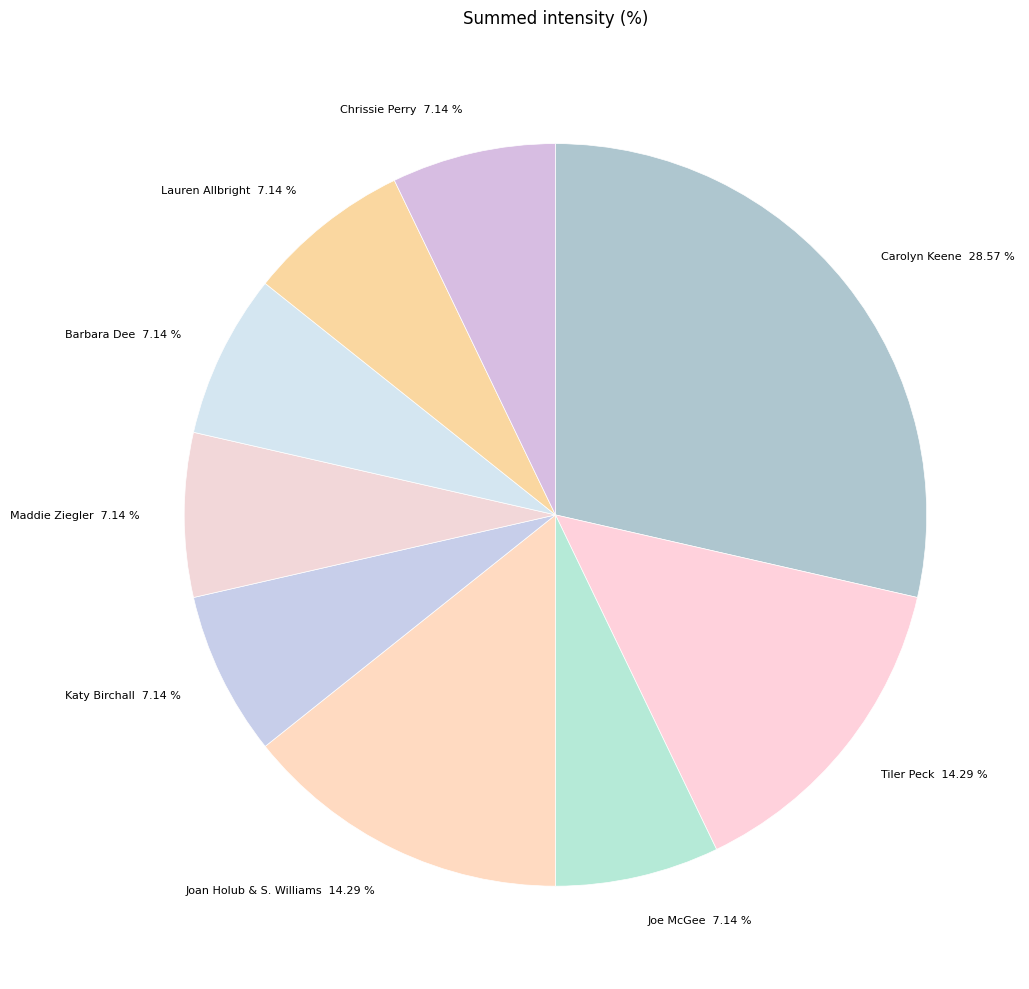

Do Barbara Dee 7.14 % and Maddie Ziegler 7.14 % together represent more than half of the pie?

No